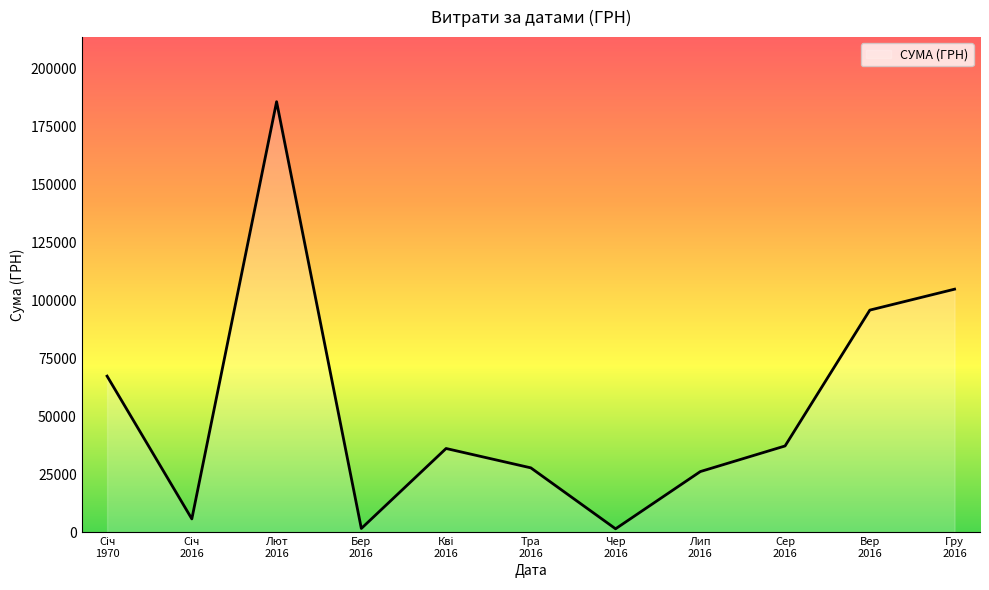

What is the greatest value displayed?

185768.7